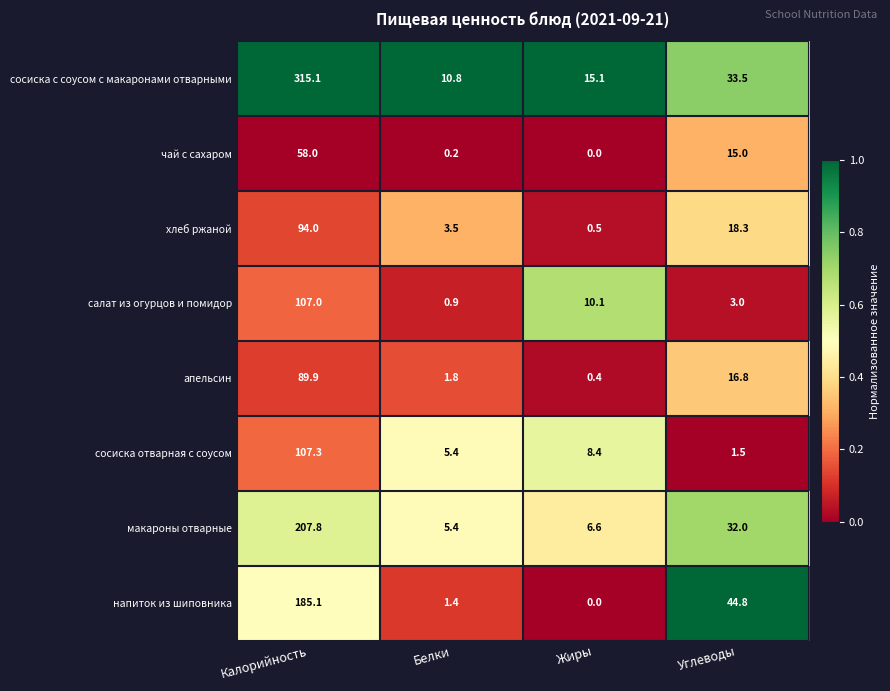

What is the difference between the second highest and minimum values in the напиток из шиповника series?

44.8